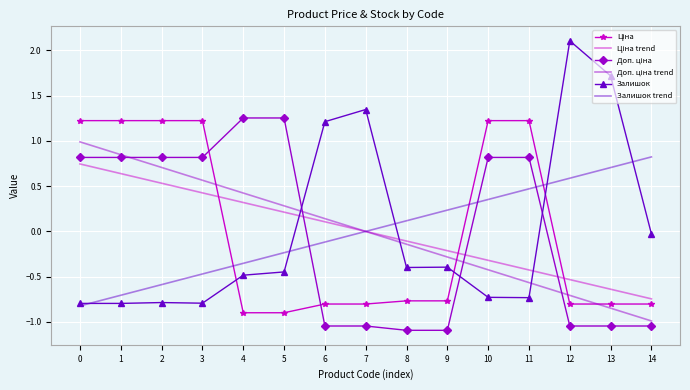

What is the maximum value for Залишок?

2.1